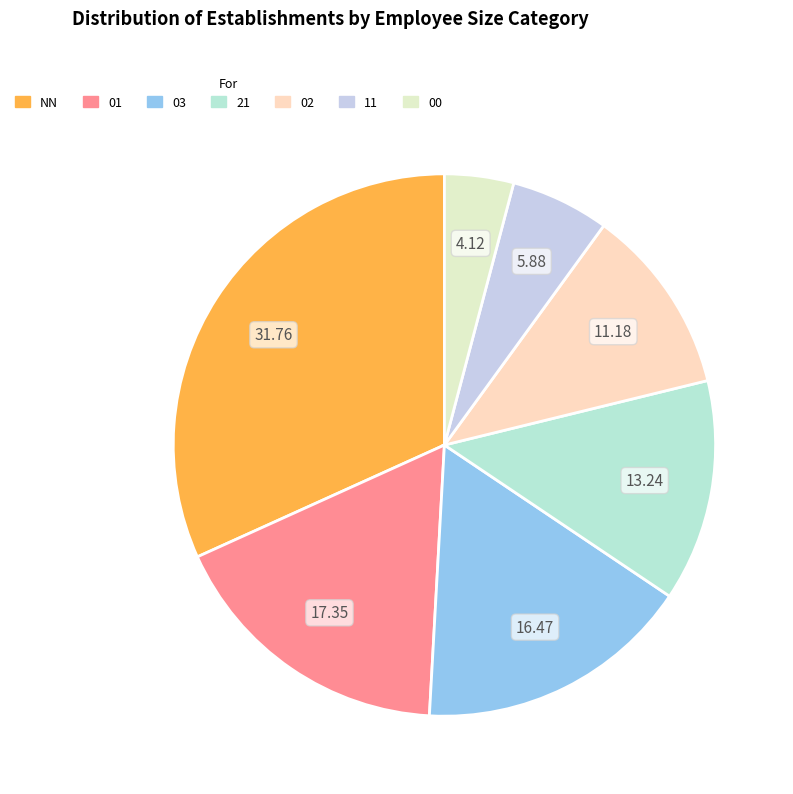

To the nearest percent, what is the difference between the 02 and 11 slice percentages?

5%